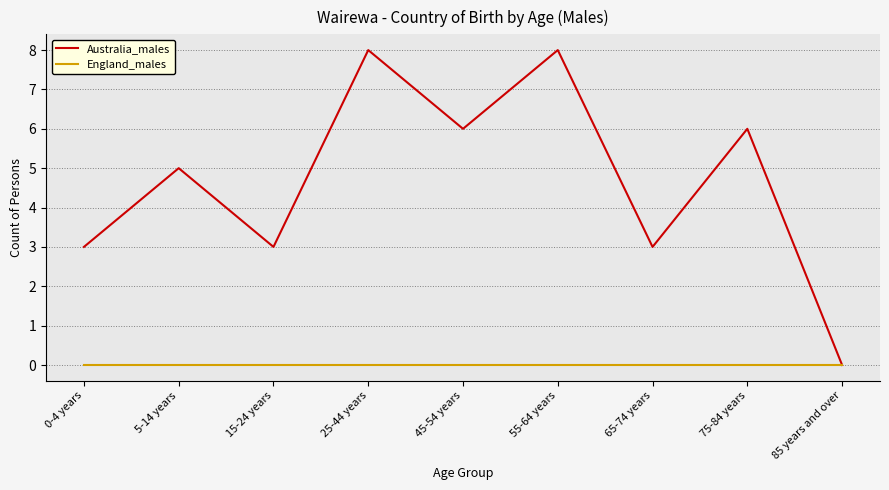

Between 15-24 years and 25-44 years, which series saw the biggest shift?

Australia_males